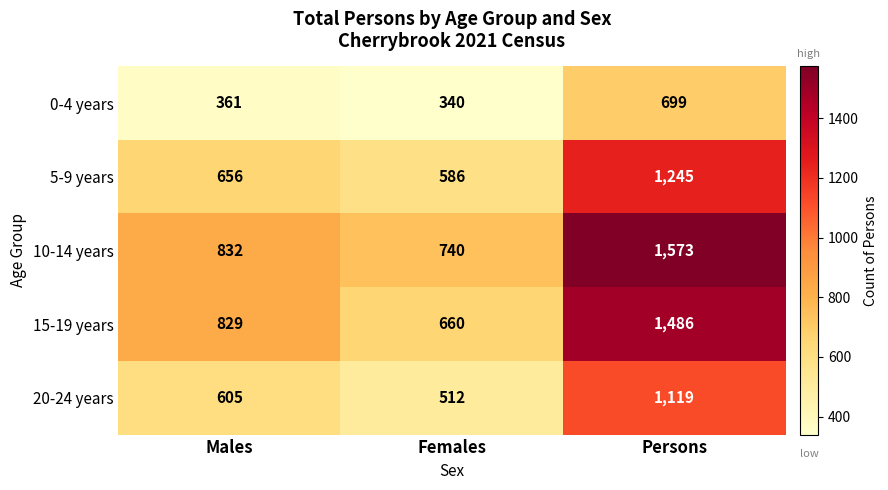

List the series in order of their peak value, highest first.

10-14 years, 15-19 years, 5-9 years, 20-24 years, 0-4 years